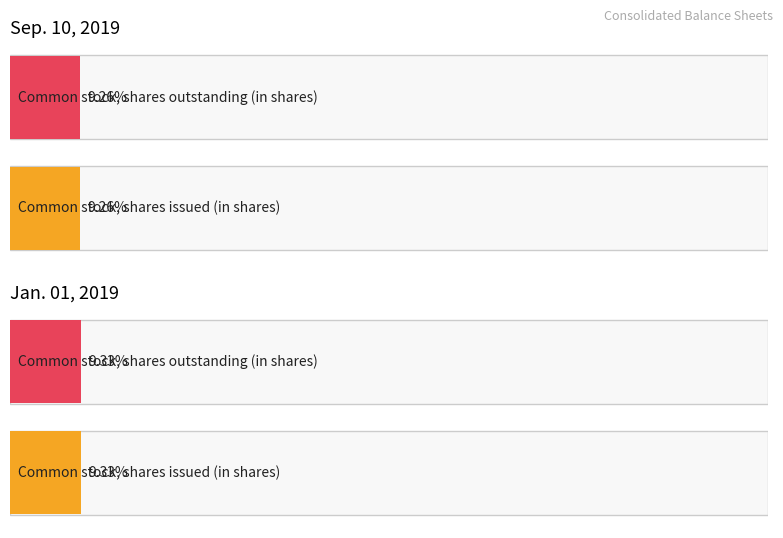

Is the value of Jan. 01, 2019 at Common stock, shares outstanding (in shares) greater than the value of Sep. 10, 2019 at Common stock, shares issued (in shares)?

Yes